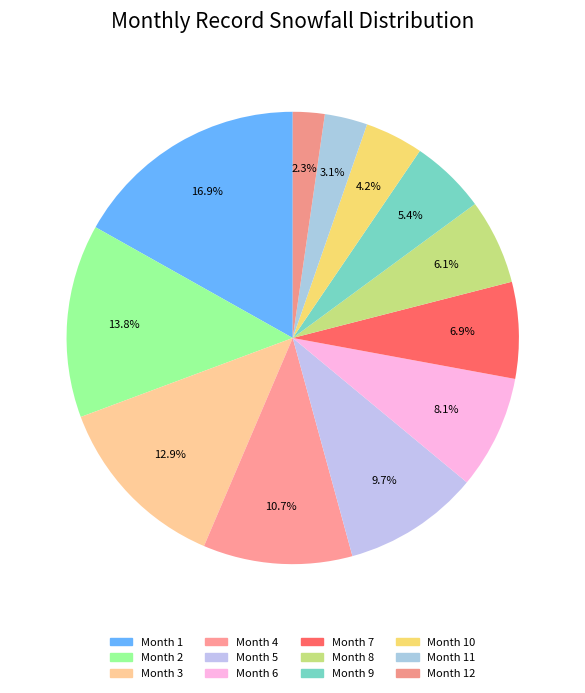

What is the largest slice in the pie chart?

1